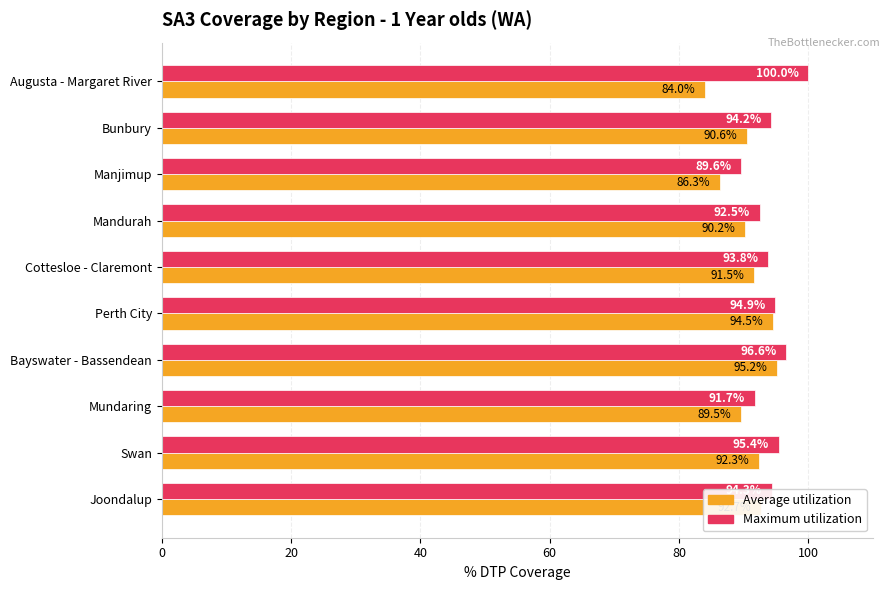

Which series changed the most between Mandurah and Joondalup?

Average utilization